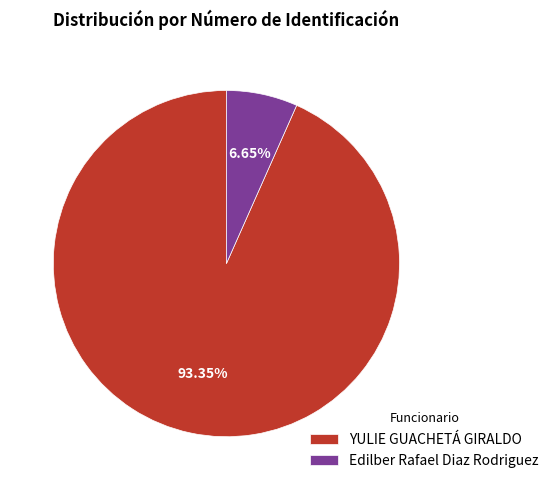

To the nearest percent, what is the difference between the largest and smallest slice percentages?

87%